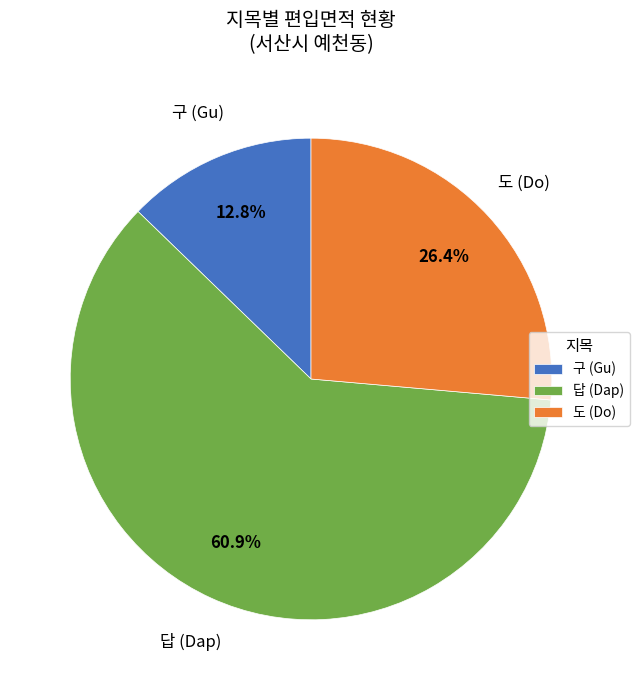

Does any single category account for the majority?

Yes